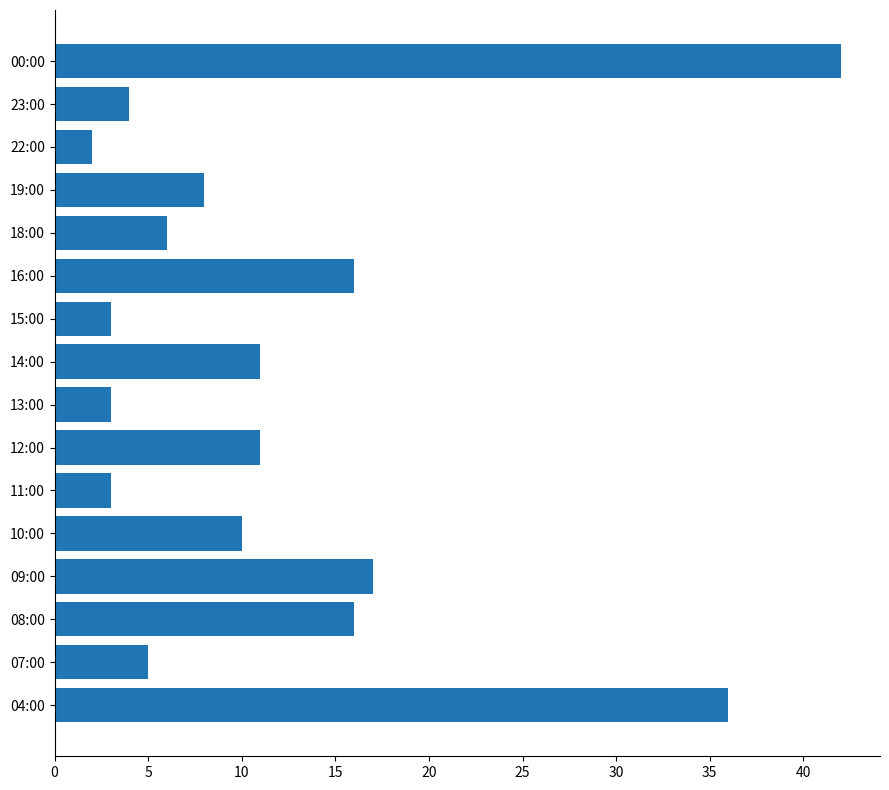

Which category has the lowest value across all series?

22:00